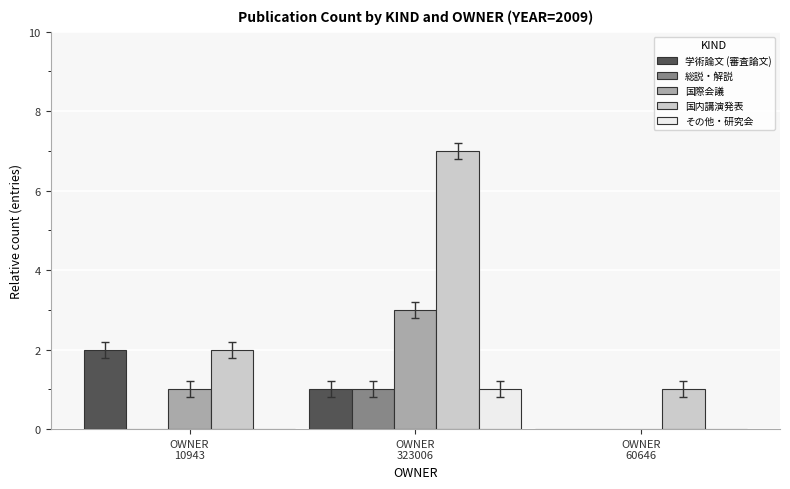

Is it true that 国際会議 equals 1 at OWNER
10943?

True